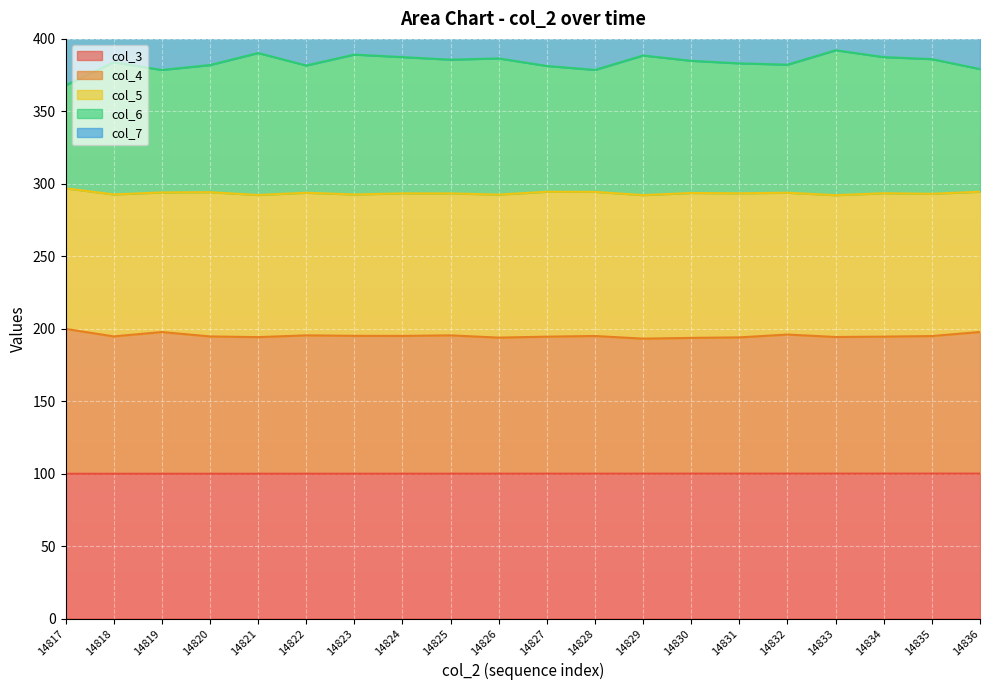

List the series in order of their peak value, lowest first.

col_3_line, col_4_line, col_5_line, col_6_line, col_7_line